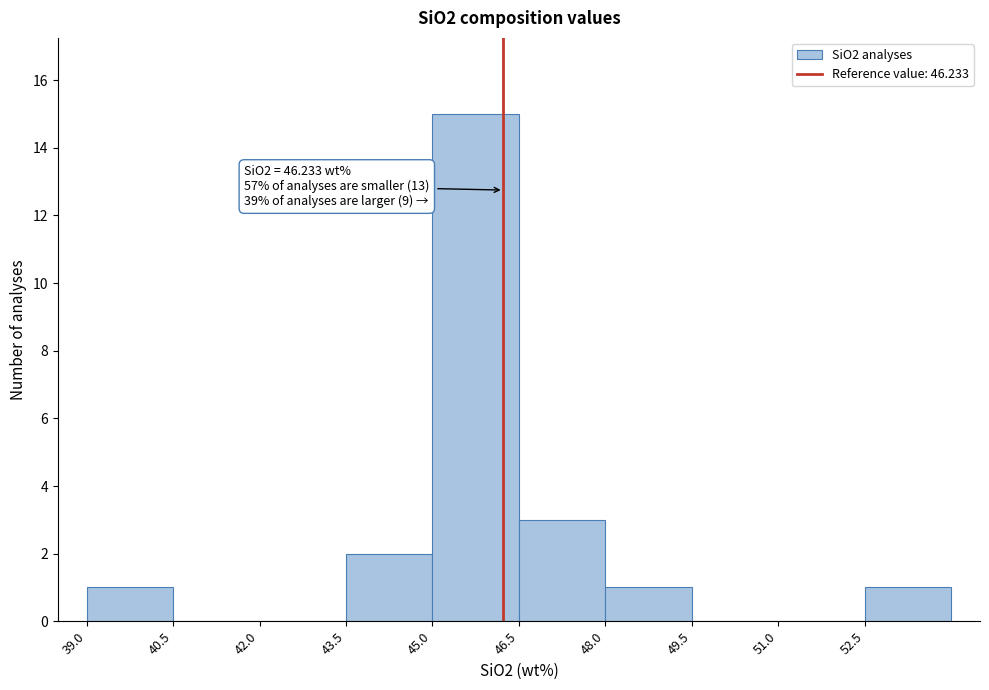

Over which range of the x-axis is the bar tallest?

45.0 to 46.5